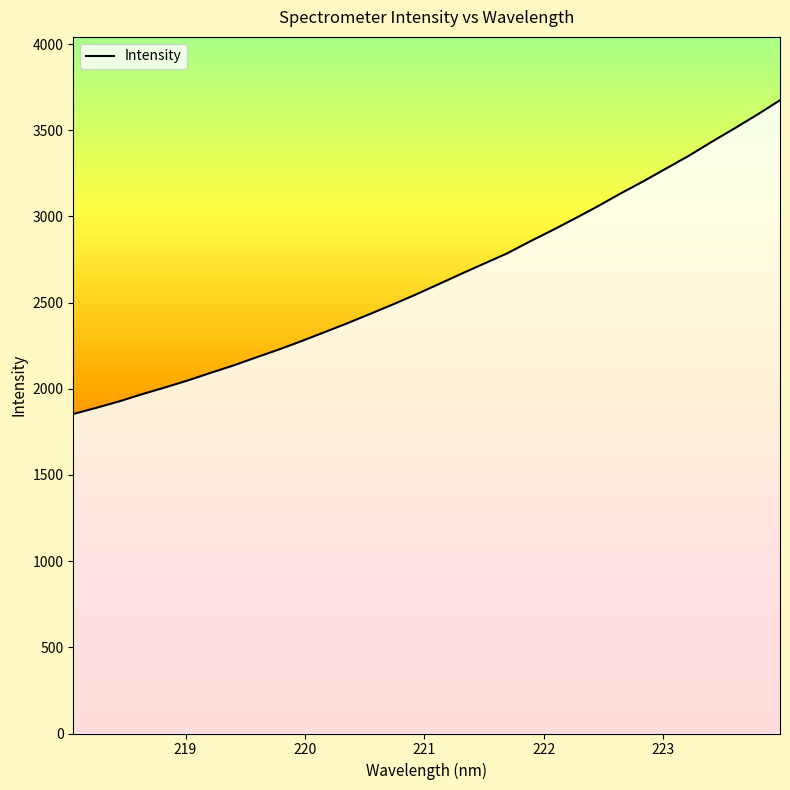

What is the difference between the maximum and minimum values?

1820.5